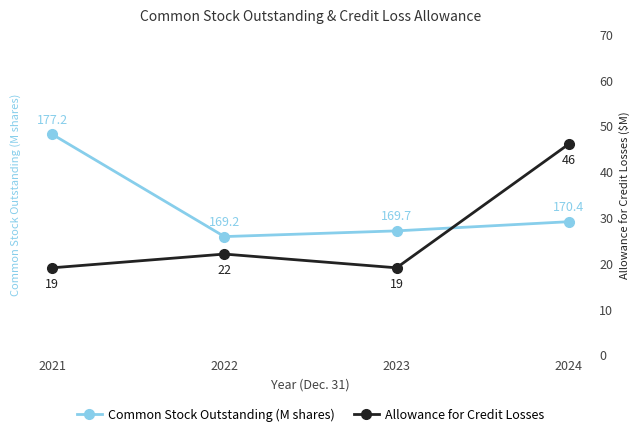

True or false: Allowance for Credit Losses and Common Stock Outstanding (M shares) intersect in this chart.

False